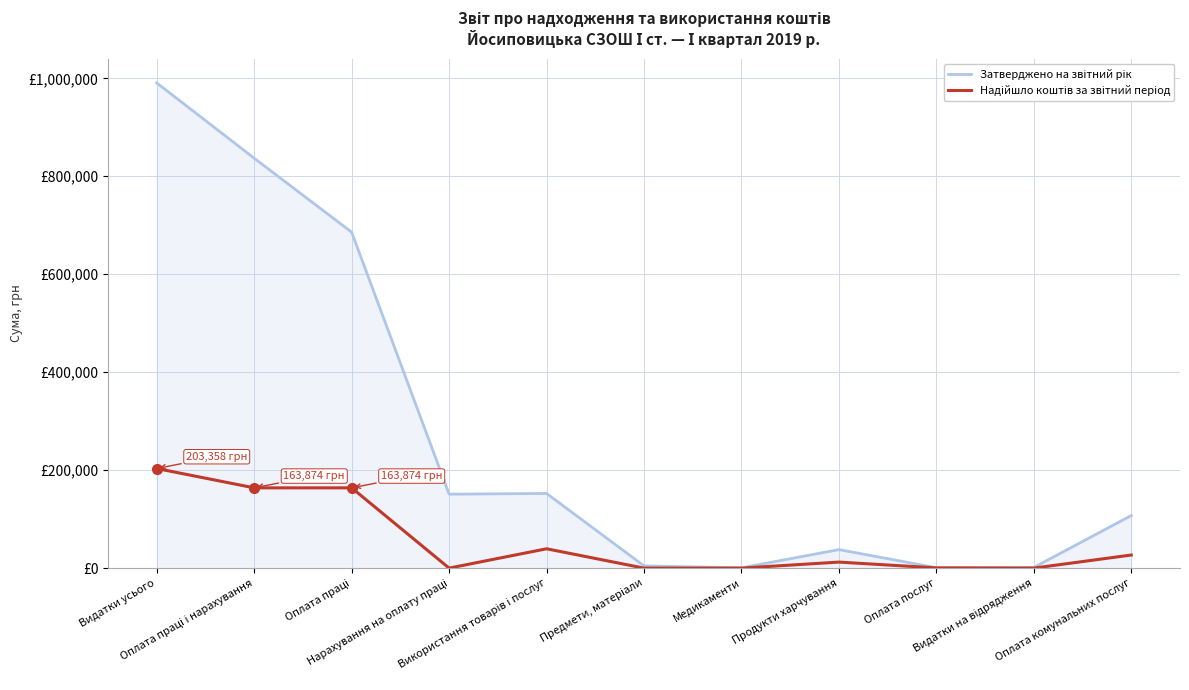

What is the total value across all series at Видатки усього?

1193901.1